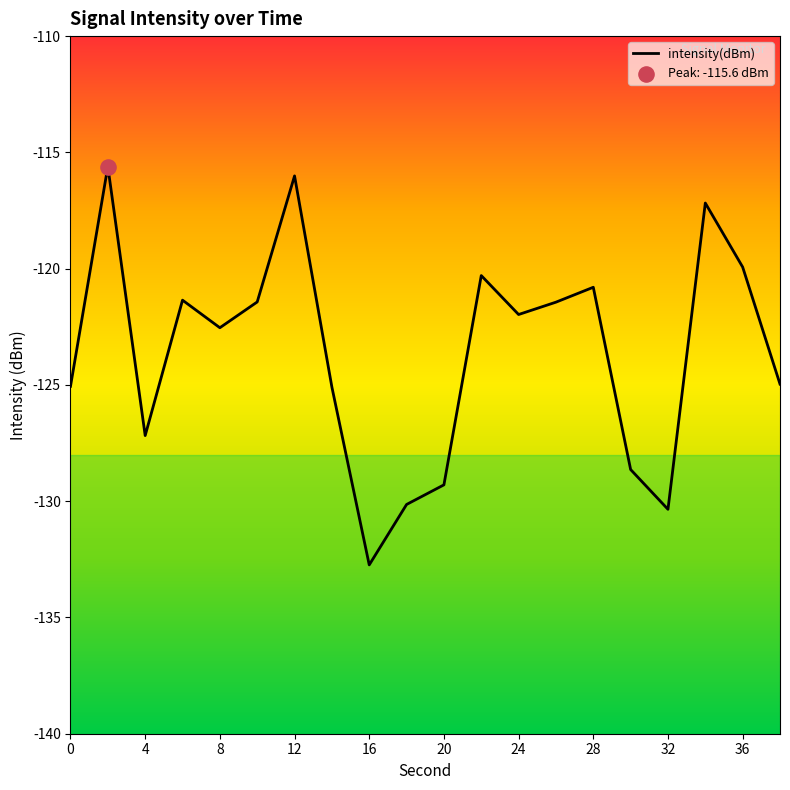

What is the difference between the maximum and minimum values?

17.1